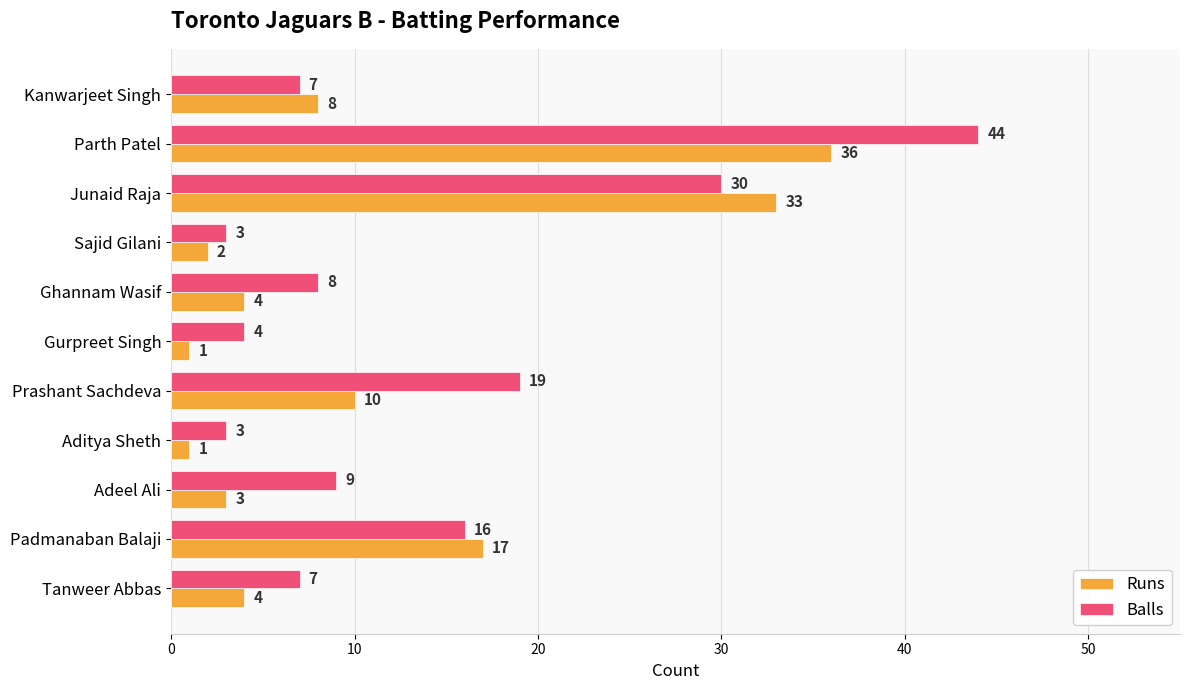

What is the maximum value for Runs?

36